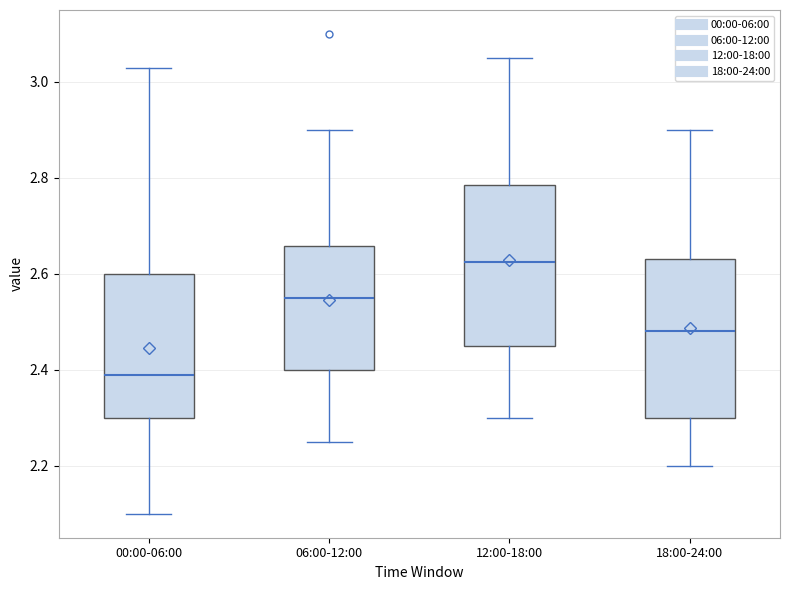

Where does the lower whisker of the box for 00:00-06:00 end on the y-axis? The values are not printed on the chart, so give them approximately, as read against the axis.

2.10